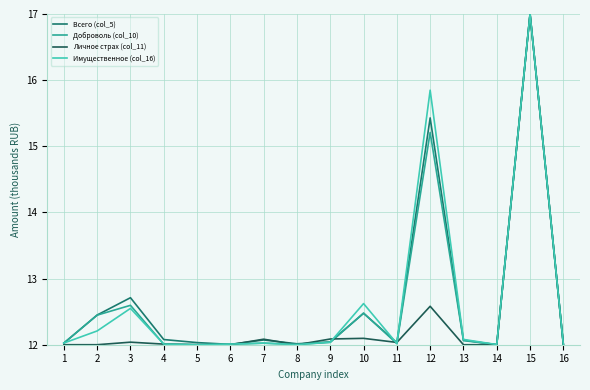

Does the chart have visible grid lines?

Yes